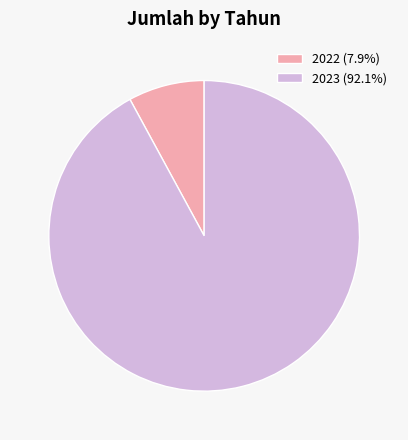

How many segments does this pie chart have?

2